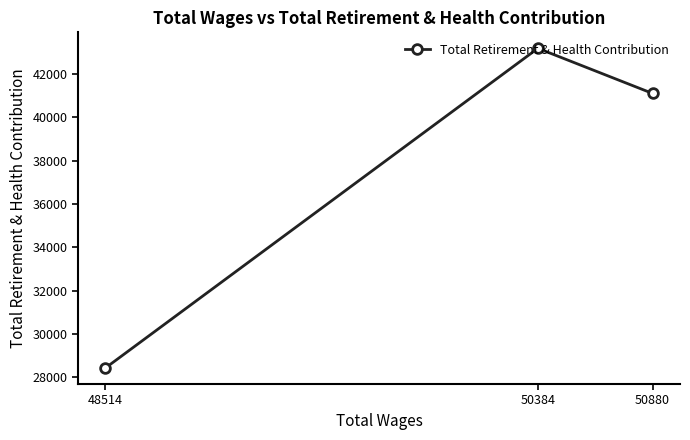

Is it true that the value at 50880 is 41097?

True